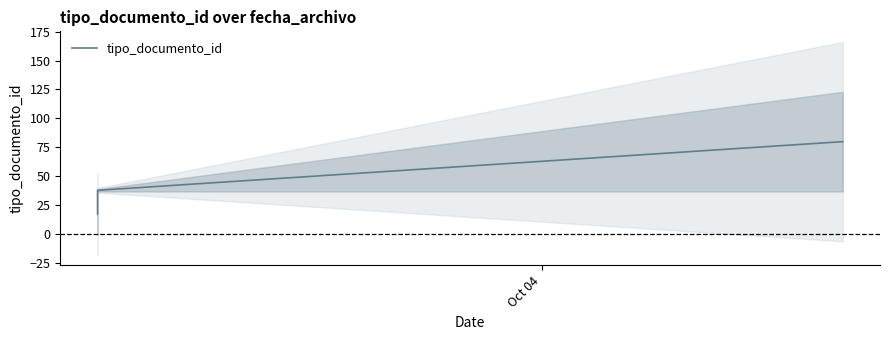

Which label corresponds to the smallest value in the chart?

Oct 04